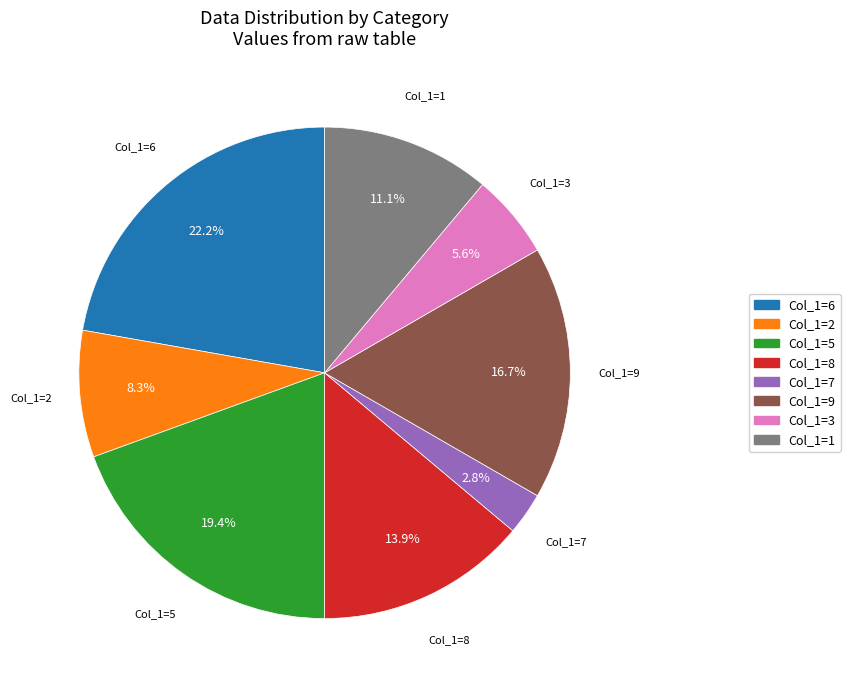

What percentage do Col_1=3 and Col_1=6 together represent?

27.8%